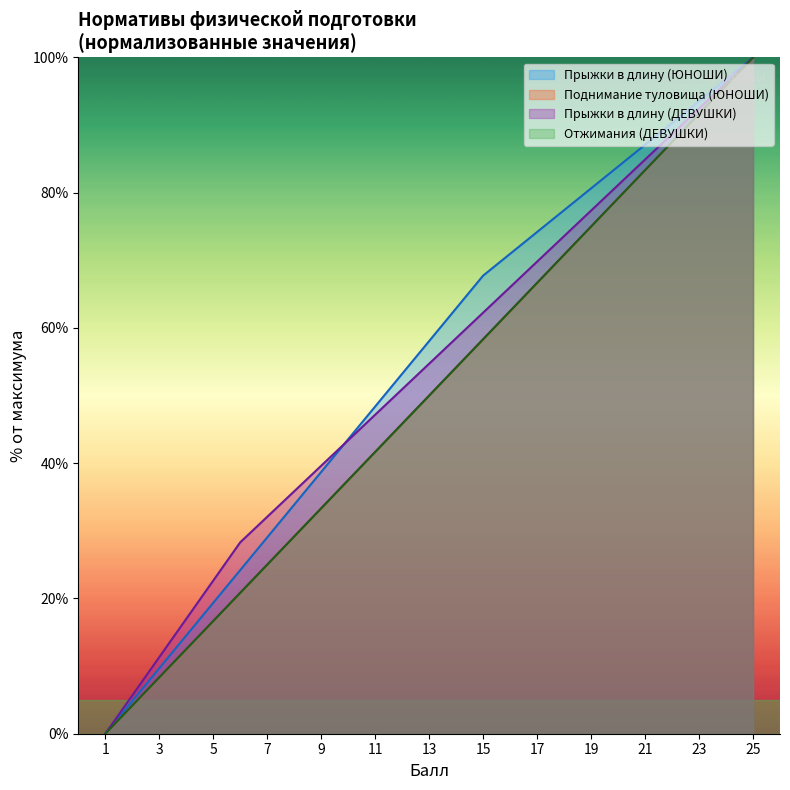

True or false: Отжимания (ДЕВУШКИ) has more than 0 interior local peaks.

False